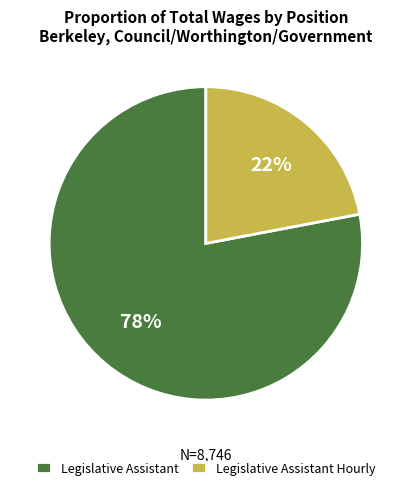

Count the number of slices in the pie.

2